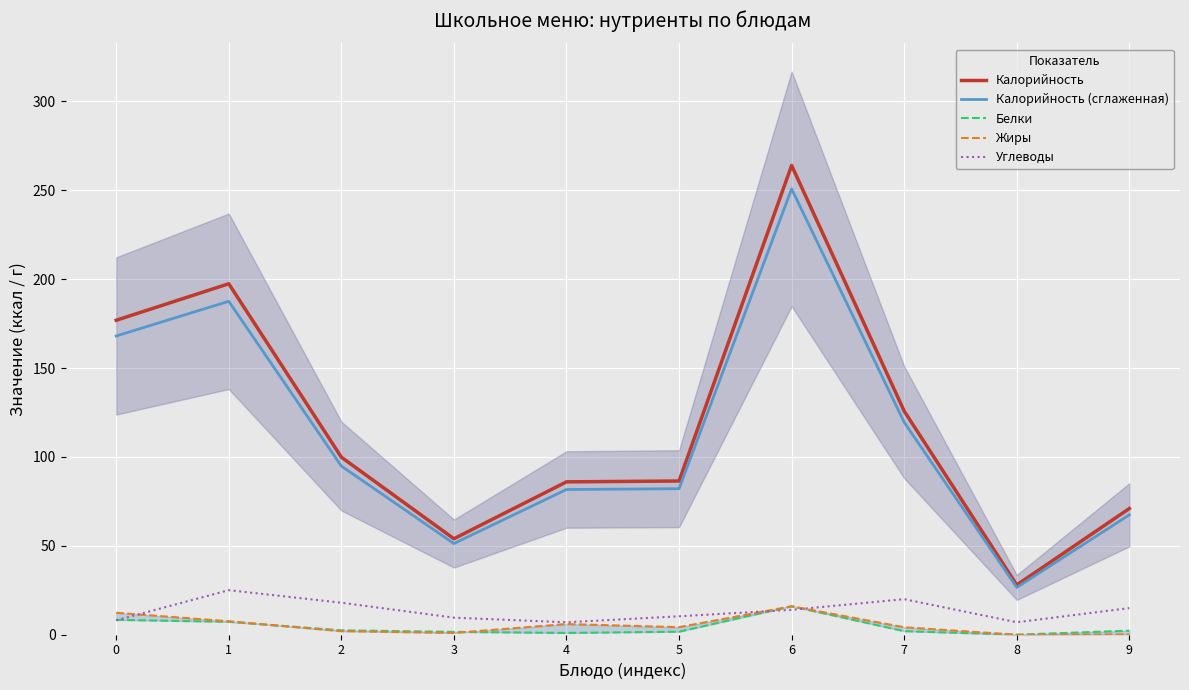

Reading right to left, list all the values displayed in this chart.

Калорийность: 9=71.0	8=28.0	7=125.8	6=264.0	5=86.5	4=86.0	3=54.0	2=99.9	1=197.4	0=176.9
Калорийность (сглаженная): 9=67.5	8=26.6	7=119.5	6=250.8	5=82.2	4=81.7	3=51.3	2=94.9	1=187.6	0=168.1
Белки: 9=2.3	8=0.0	7=2.0	6=16.0	5=1.7	4=1.0	3=1.6	2=2.5	1=7.3	0=8.4
Жиры: 9=0.2	8=0.0	7=4.2	6=16.0	5=4.2	4=6.0	3=1.0	2=2.0	1=7.6	0=12.4
Углеводы: 9=15.0	8=7.0	7=20.0	6=14.0	5=10.4	4=7.0	3=9.6	2=18.0	1=25.1	0=8.1